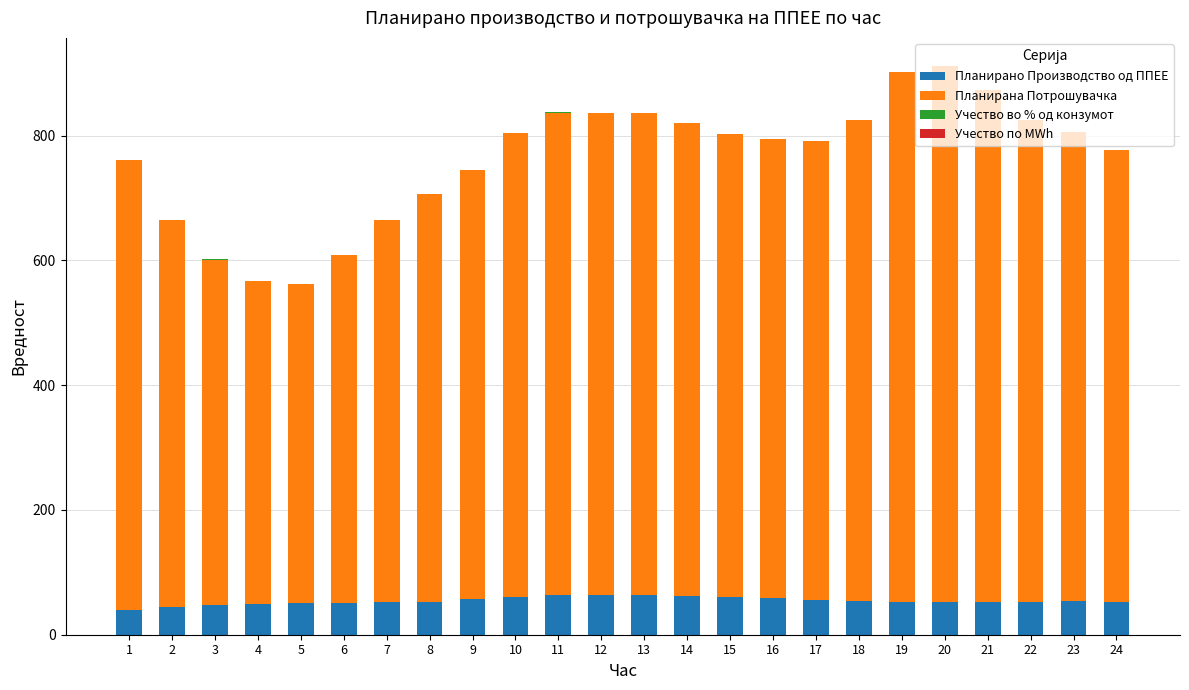

What is the maximum value for Планирано Производство од ППЕЕ?

63.9